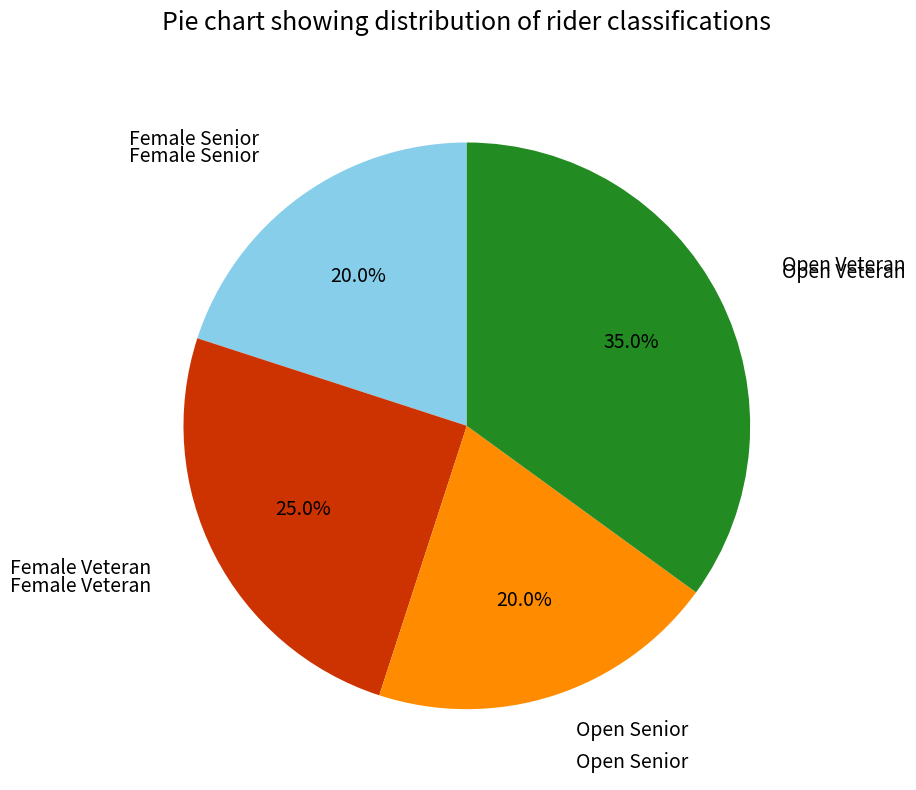

Does any single category account for the majority?

No